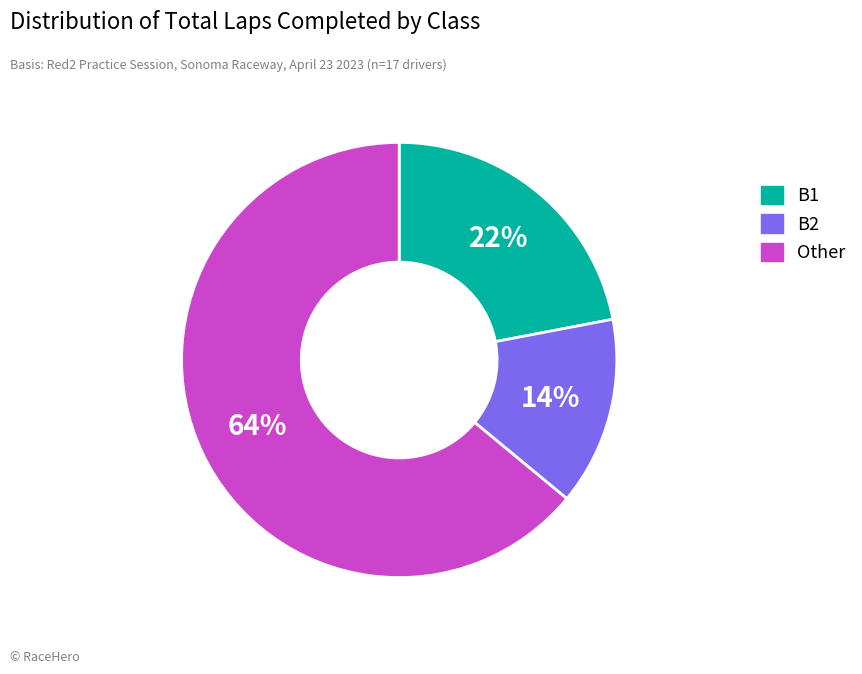

Which category has the smallest portion of the pie?

B2